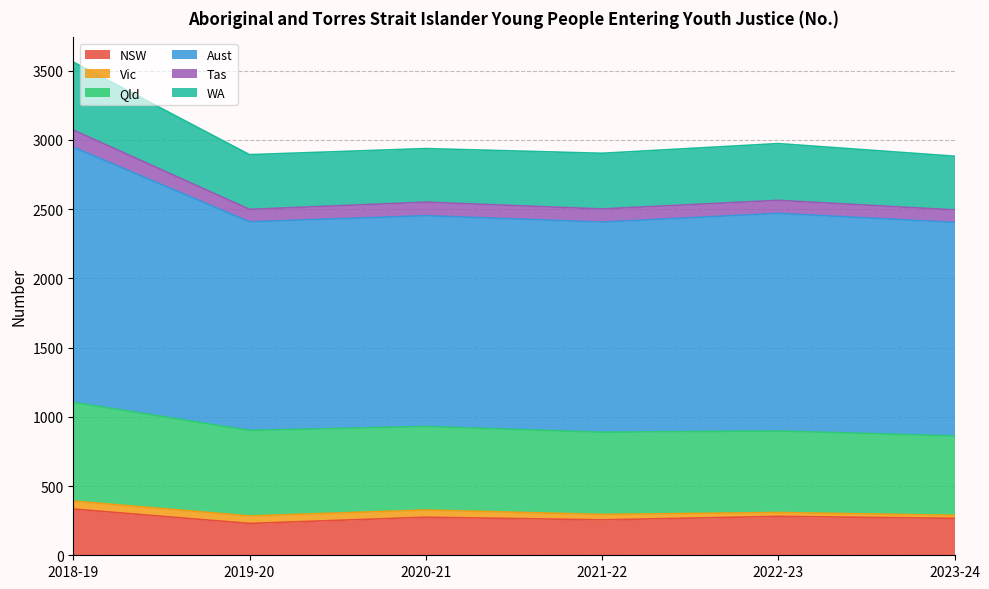

What is the spread (max minus min) of values at 2021-22?

1479